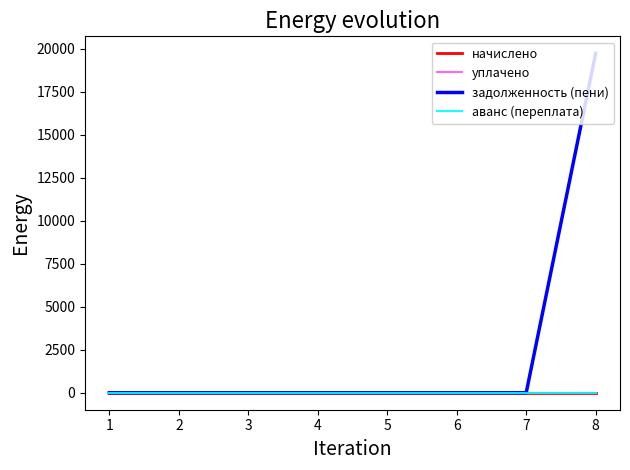

Reading left to right, what are all the values shown in this chart?

начислено: 1=0.0	2=0.0	3=0.0	4=0.0	5=0.0	6=0.0	7=0.0	8=0.0
уплачено: 1=0.0	2=0.0	3=0.0	4=0.0	5=0.0	6=0.0	7=0.0	8=0.0
задолженность (пени): 1=0.0	2=0.0	3=0.0	4=0.0	5=0.0	6=0.0	7=0.0	8=19723.7
аванс (переплата): 1=0.0	2=0.0	3=0.0	4=0.0	5=0.0	6=0.0	7=0.0	8=0.0